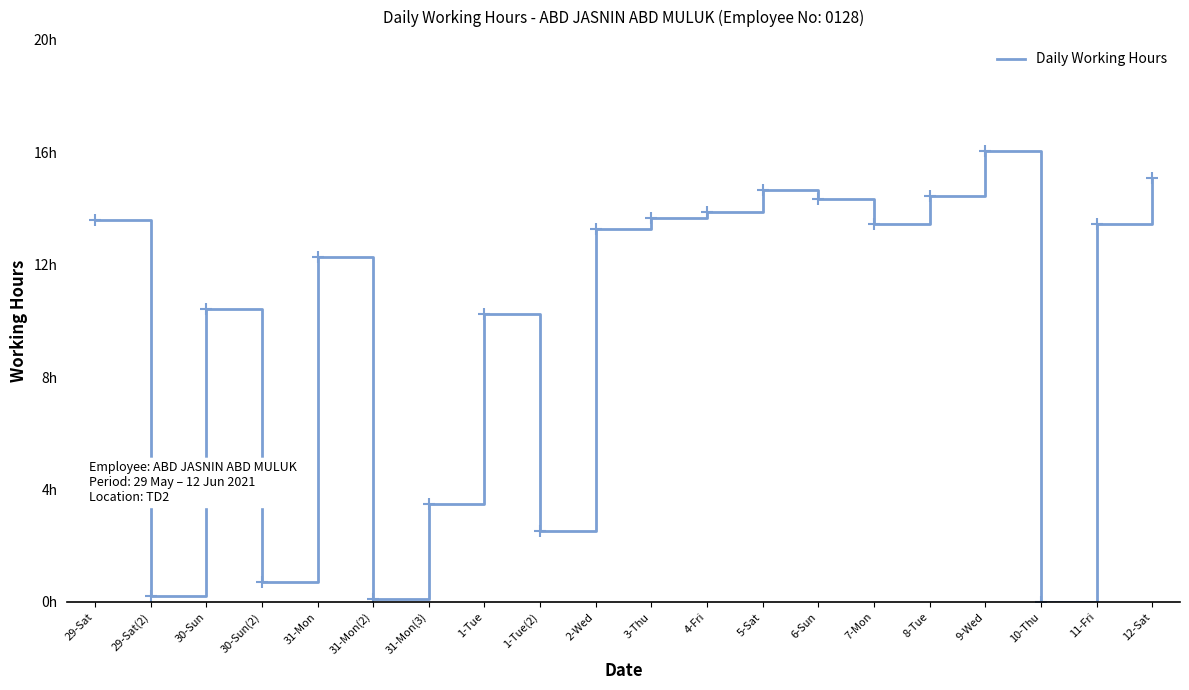

What is the value of the 3rd point from the left?

10.4